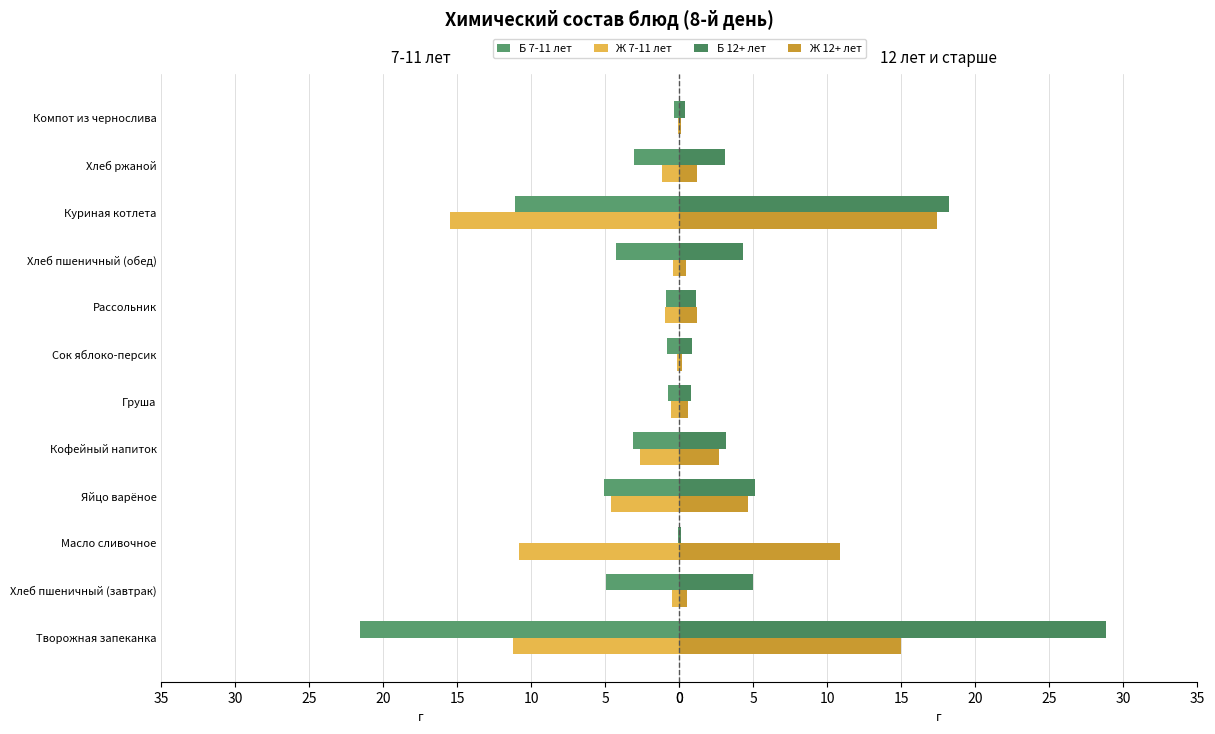

Rank the series by their maximum value, from lowest to highest.

Ж 7-11 лет, Ж 12+ лет, Б 7-11 лет, Б 12+ лет